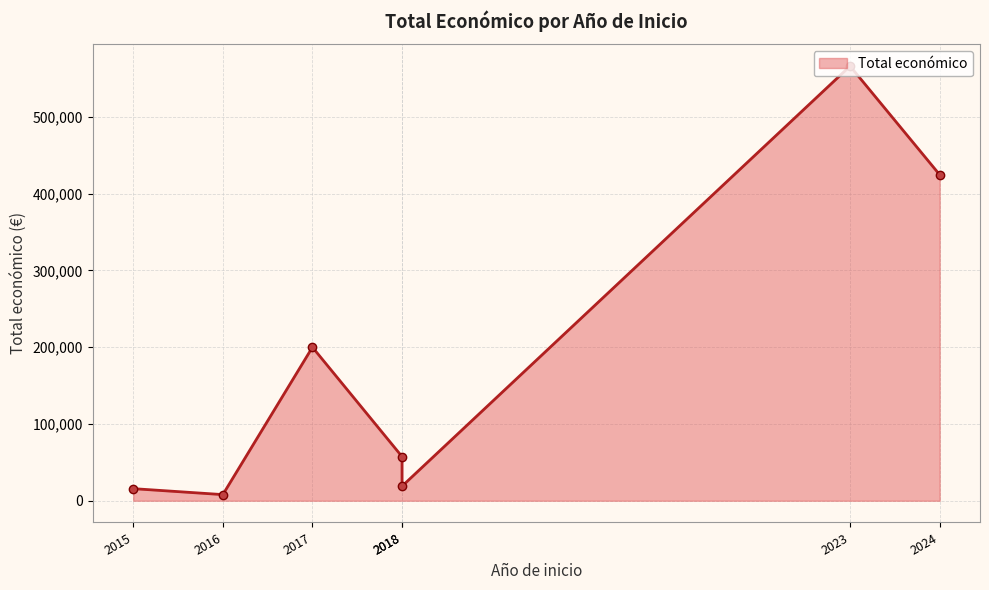

What is the sum of all values?

1291215